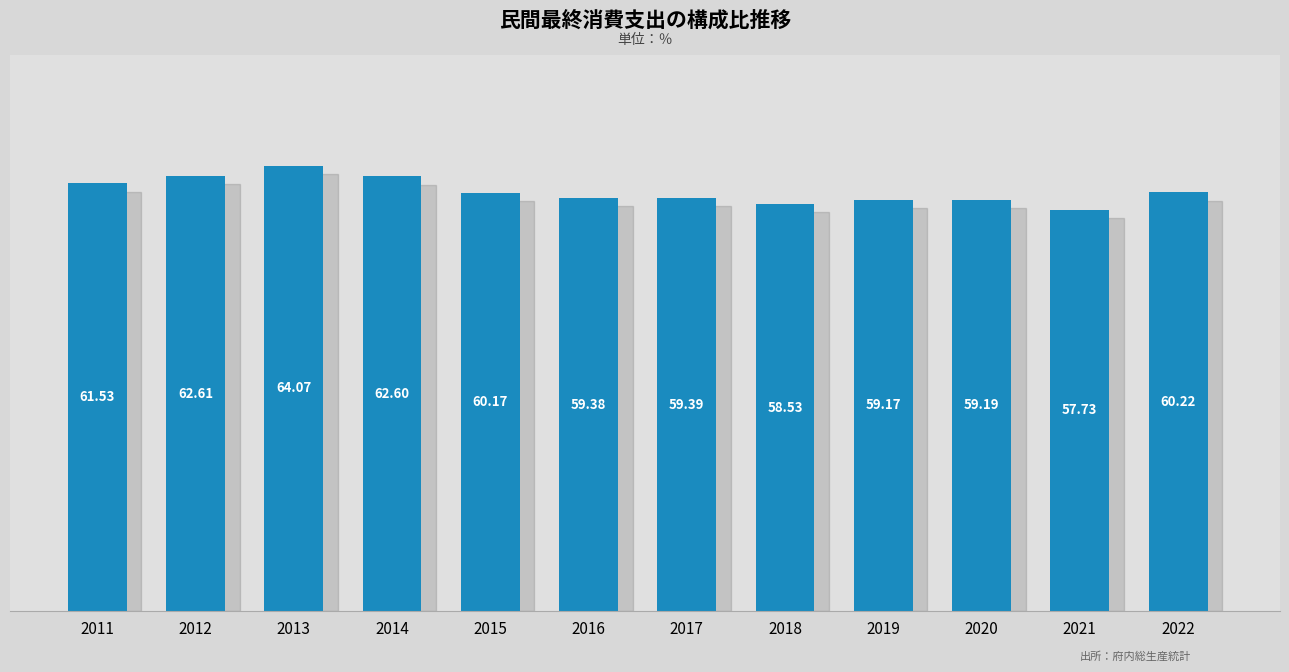

Reading left to right, extract all data points from this chart.

2011=61.5	2012=62.6	2013=64.1	2014=62.6	2015=60.2	2016=59.4	2017=59.4	2018=58.5	2019=59.2	2020=59.2	2021=57.7	2022=60.2